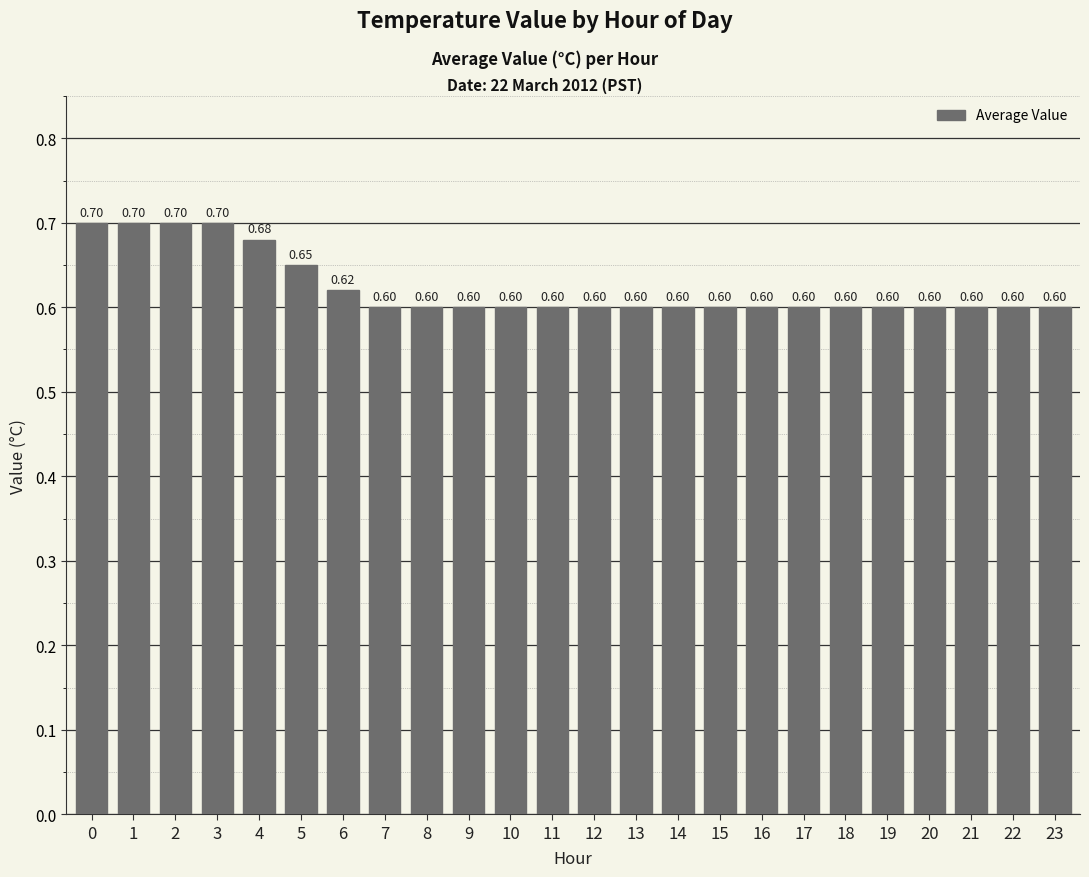

What is the difference between the second highest and second lowest values?

0.1